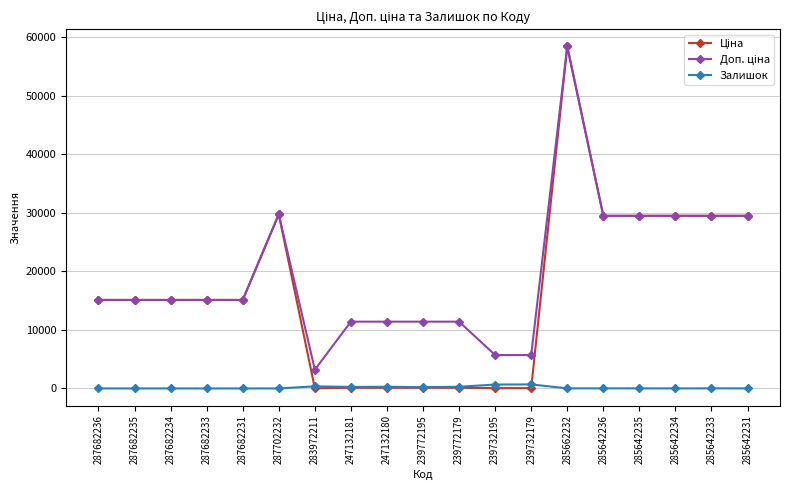

What is the spread (max minus min) of values at 287682234?

15120.0